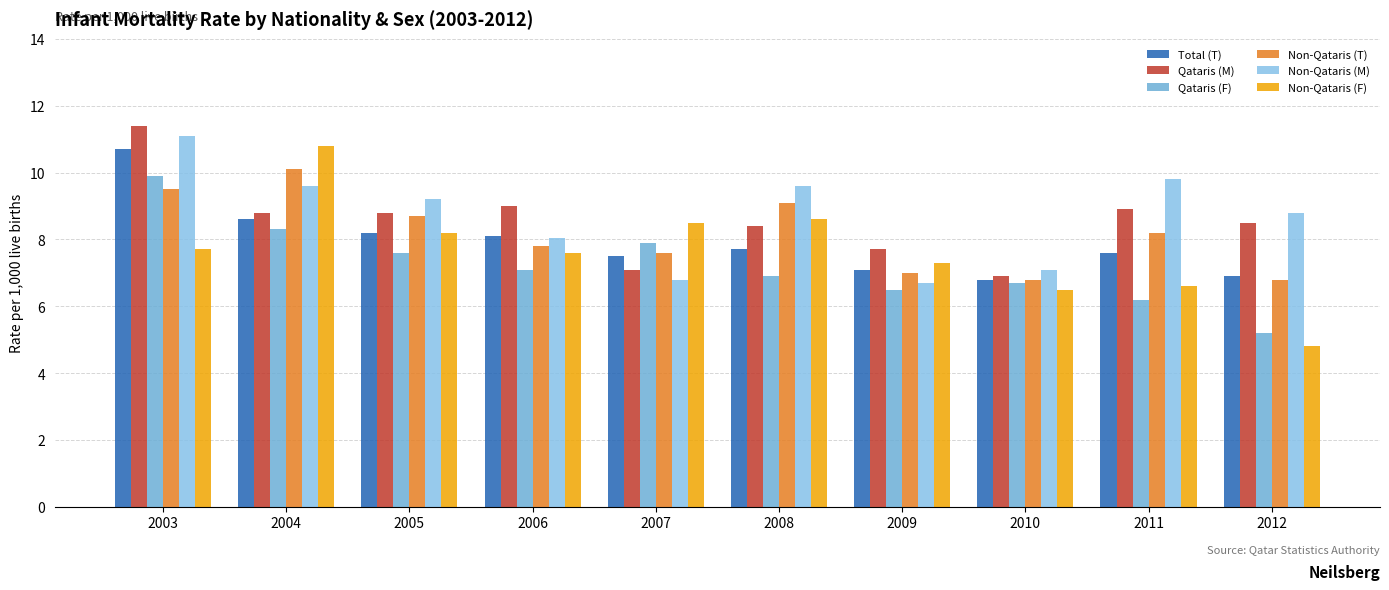

Reading left to right, extract all data points from this chart.

Total (T): 10.7	8.6	8.2	8.1	7.5	7.7	7.1	6.8	7.6	6.9
Qataris (M): 11.4	8.8	8.8	9.0	7.1	8.4	7.7	6.9	8.9	8.5
Qataris (F): 9.9	8.3	7.6	7.1	7.9	6.9	6.5	6.7	6.2	5.2
Non-Qataris (T): 9.5	10.1	8.7	7.8	7.6	9.1	7.0	6.8	8.2	6.8
Non-Qataris (M): 11.1	9.6	9.2	8.1	6.8	9.6	6.7	7.1	9.8	8.8
Non-Qataris (F): 7.7	10.8	8.2	7.6	8.5	8.6	7.3	6.5	6.6	4.8